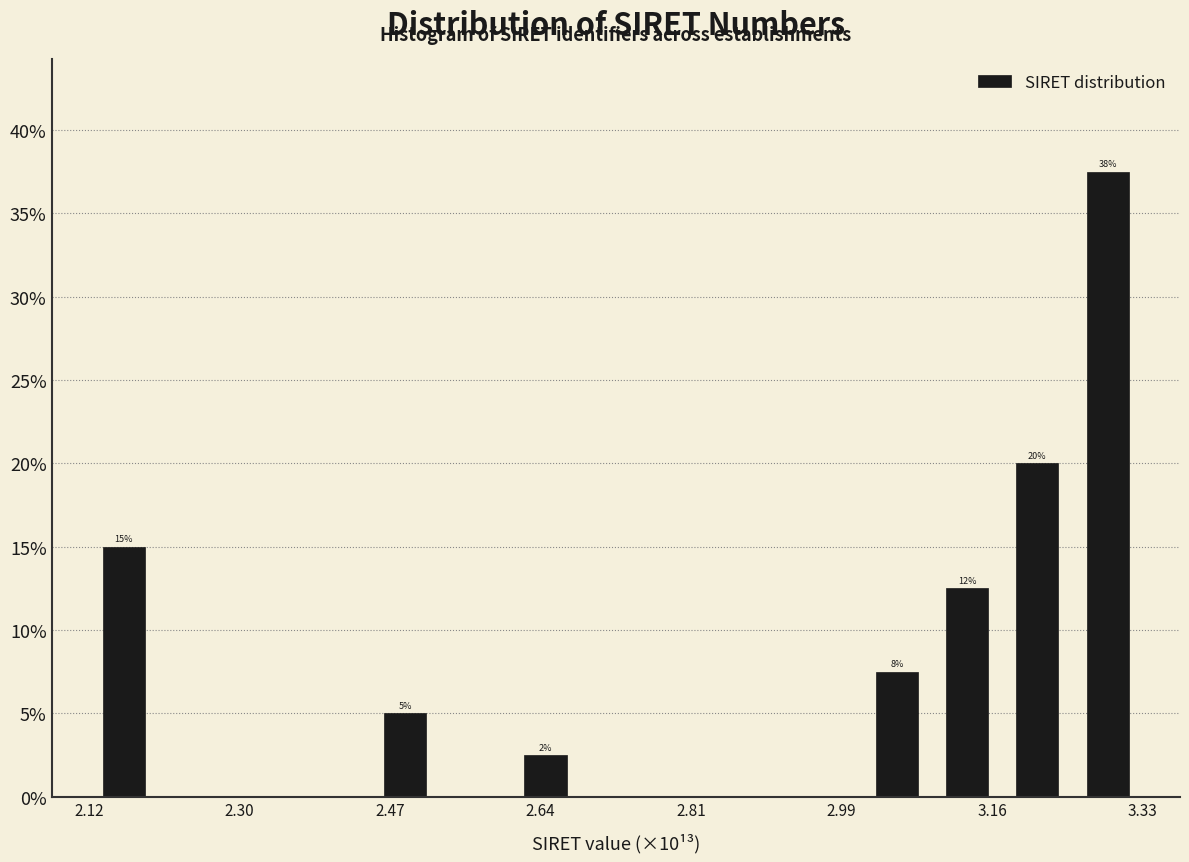

Over which range of the x-axis is the bar tallest?

3.26 to 3.34